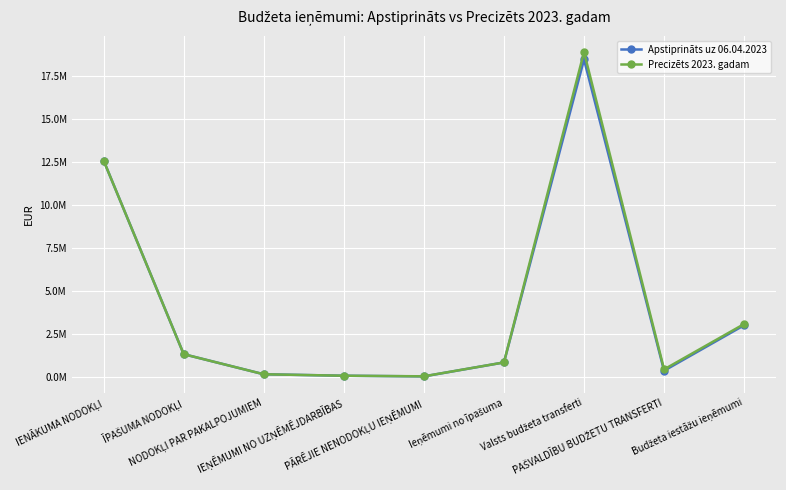

True or false: Precizēts 2023. gadam and Apstiprināts uz 06.04.2023 intersect in this chart.

False